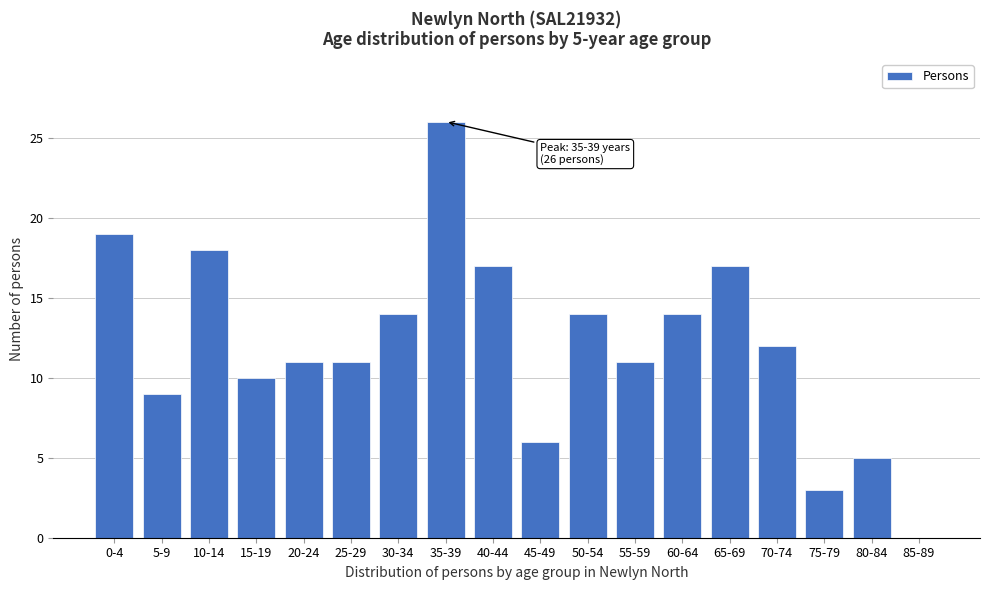

Reading left to right, what are all the values shown in this chart?

0-4=19	5-9=9	10-14=18	15-19=10	20-24=11	25-29=11	30-34=14	35-39=26	40-44=17	45-49=6	50-54=14	55-59=11	60-64=14	65-69=17	70-74=12	75-79=3	80-84=5	85-89=0